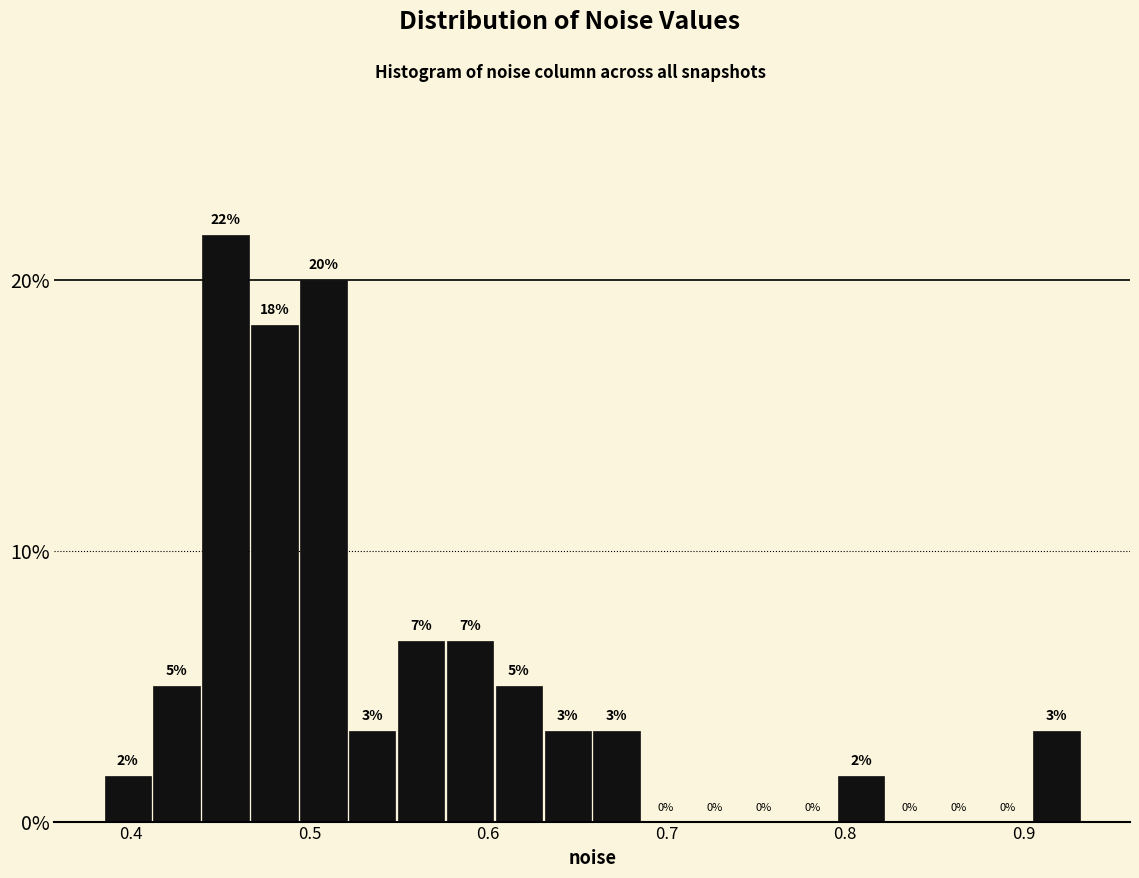

Read against the x-axis, roughly where is the centre of the tallest bar?

0.45